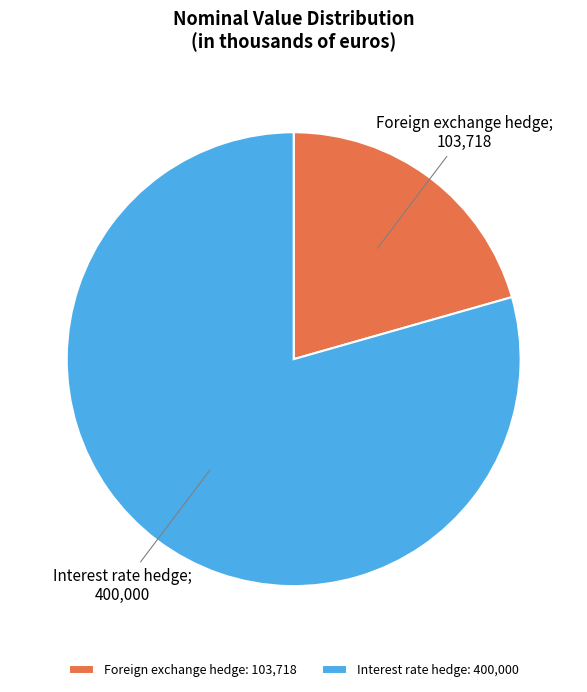

Do Interest rate hedge: 400,000 and Foreign exchange hedge: 103,718 together represent more than half of the pie?

Yes